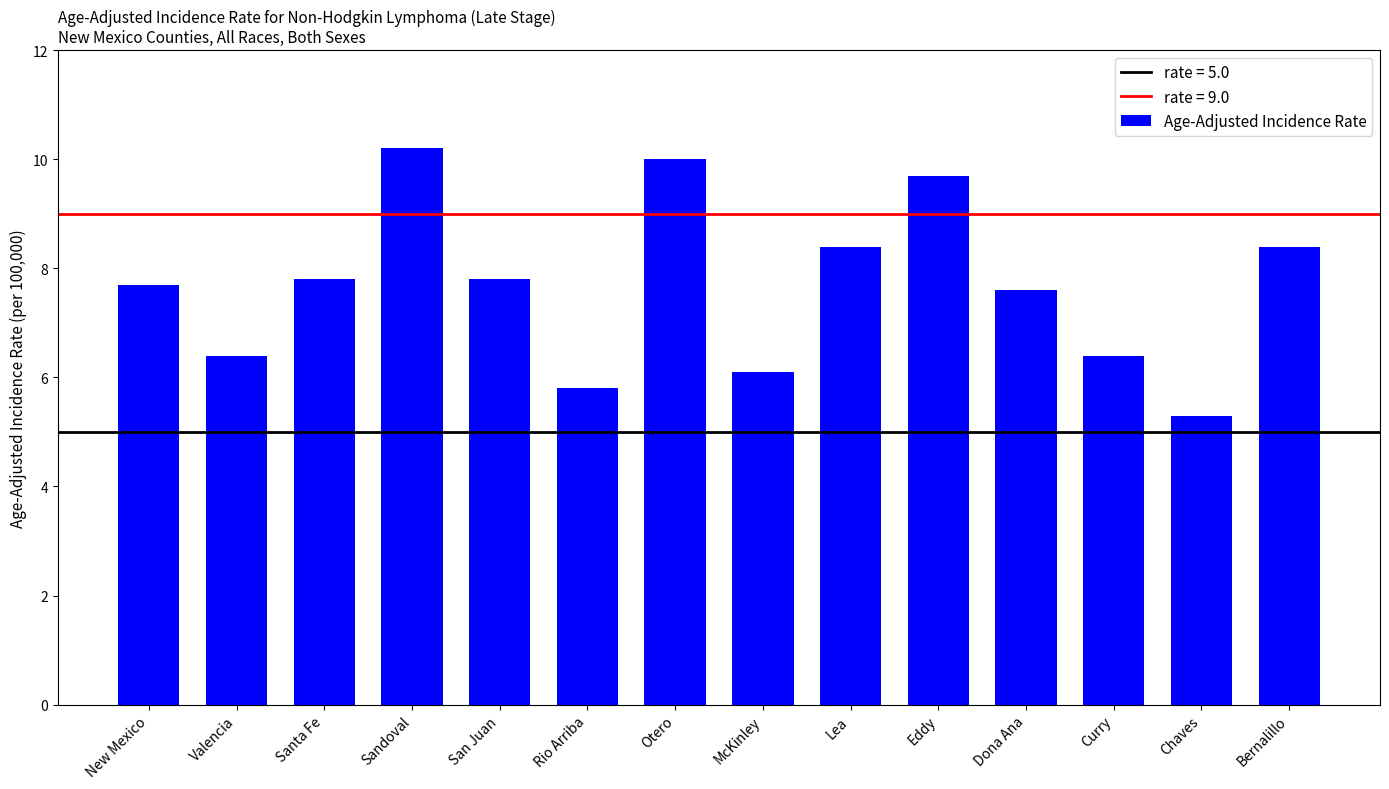

Which has a higher value, Lea or Valencia?

Lea